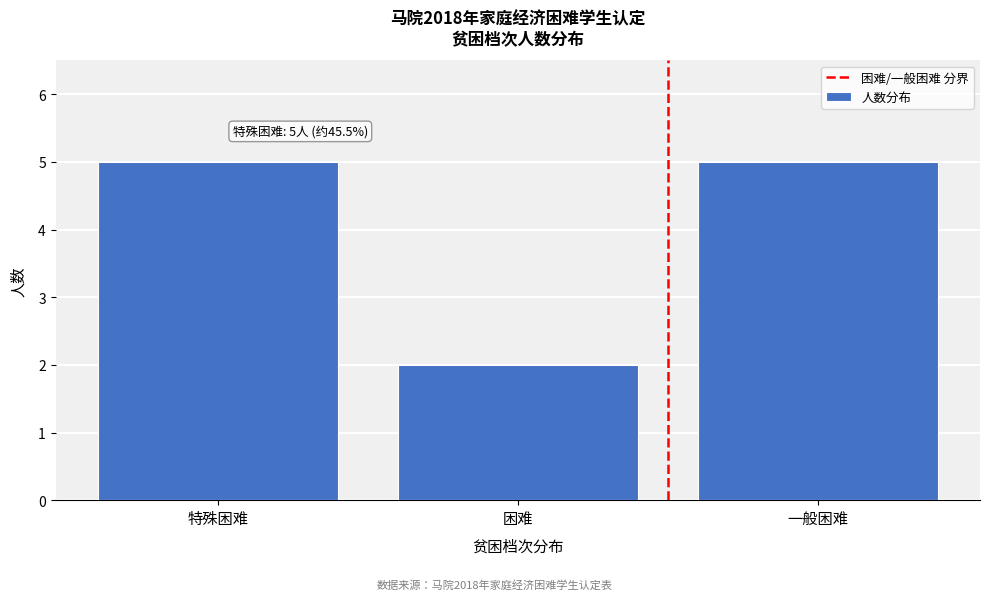

Reading right to left, transcribe all the data shown in this chart.

一般困难=5	困难=2	特殊困难=5